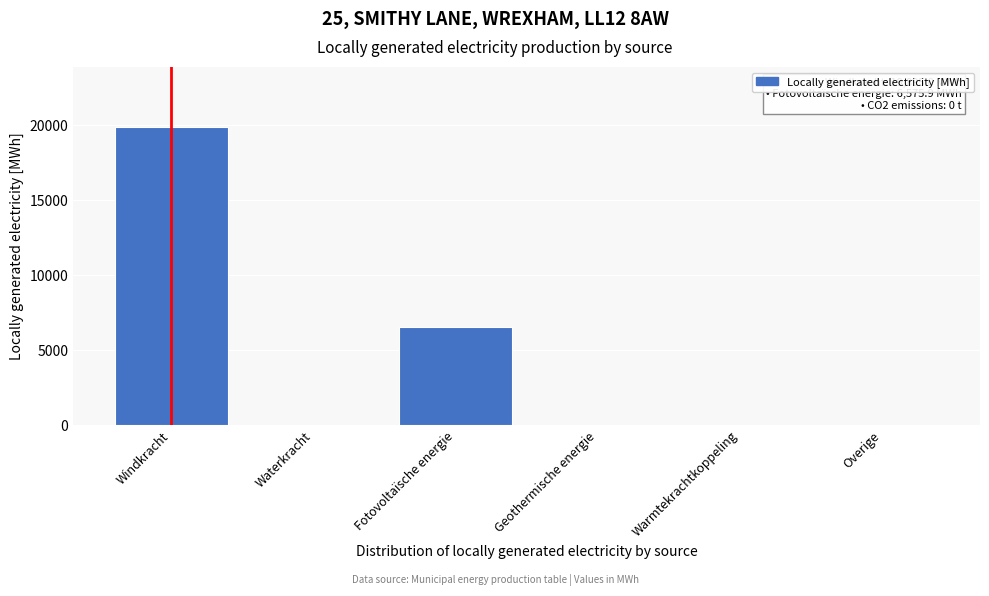

Reading left to right, extract all data points from this chart.

Windkracht=19895.0	Waterkracht=0.0	Fotovoltaïsche energie=6575.9	Geothermische energie=0.0	Warmtekrachtkoppeling=0.0	Overige=0.0